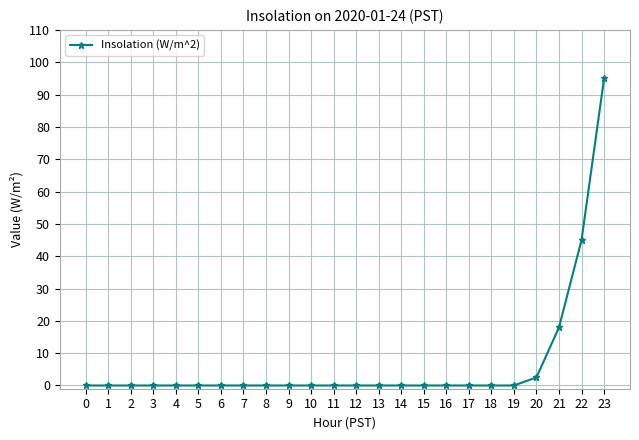

The value at 19 is 0.0. True or false?

True